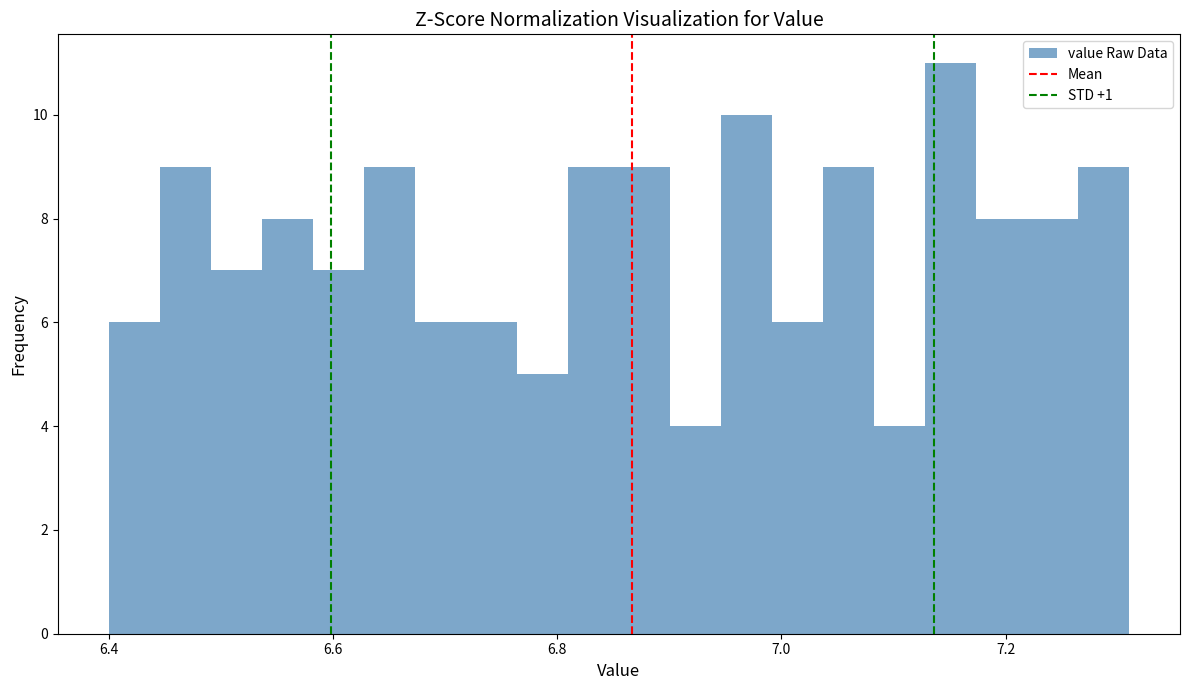

Read against the x-axis, roughly where is the centre of the tallest bar?

7.16